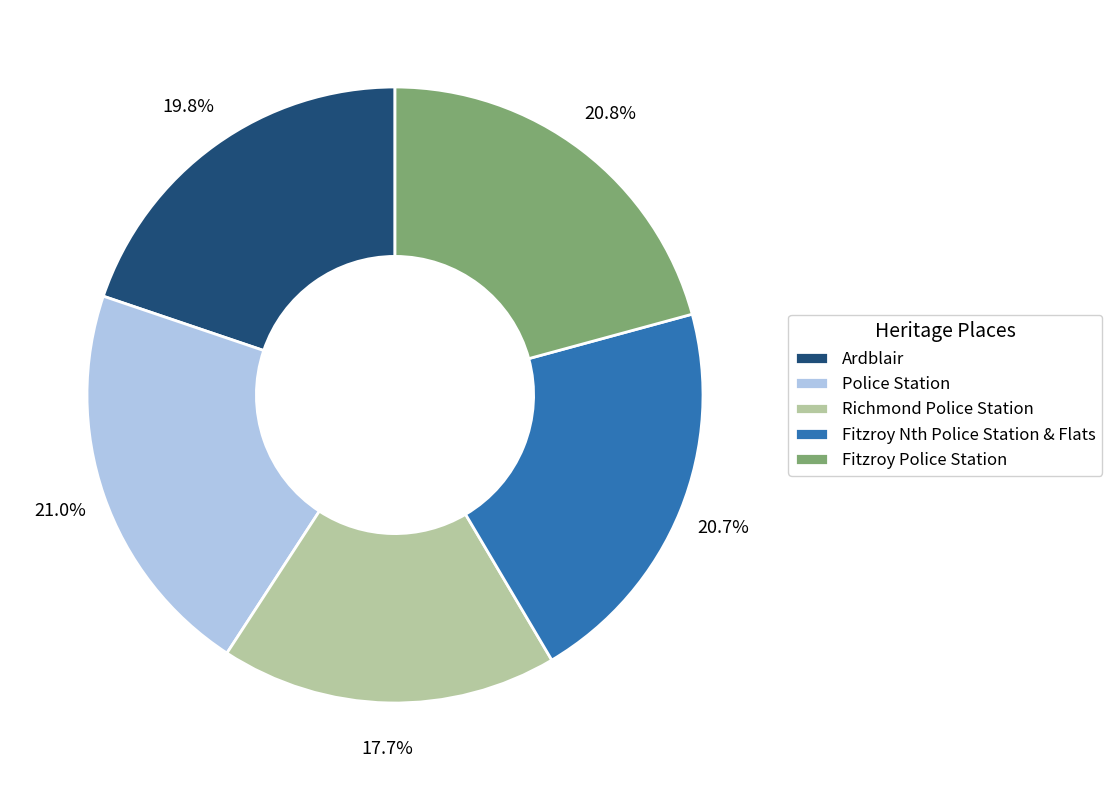

Approximately how many times larger is the value at Ardblair compared to Police Station?

0.9